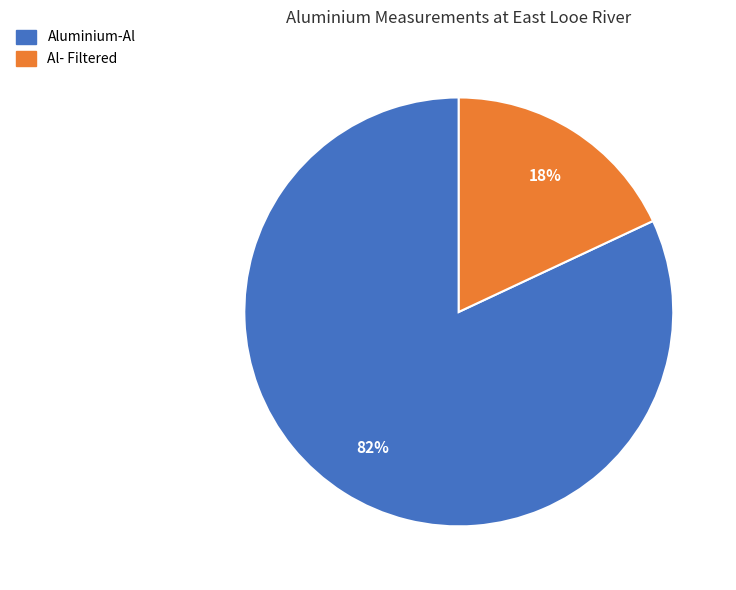

To the nearest percent, what is the difference between the largest and smallest slice percentages?

64%